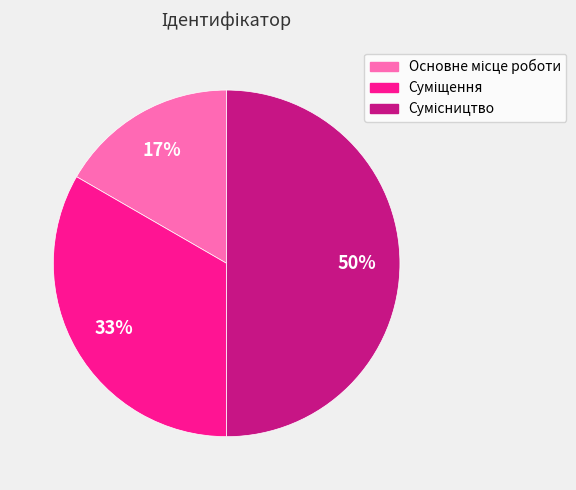

To the nearest percent, what is the difference between the largest and smallest slice percentages?

33%